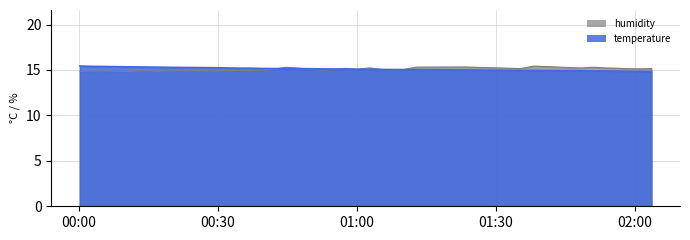

Which series has the largest total across all categories?

temperature